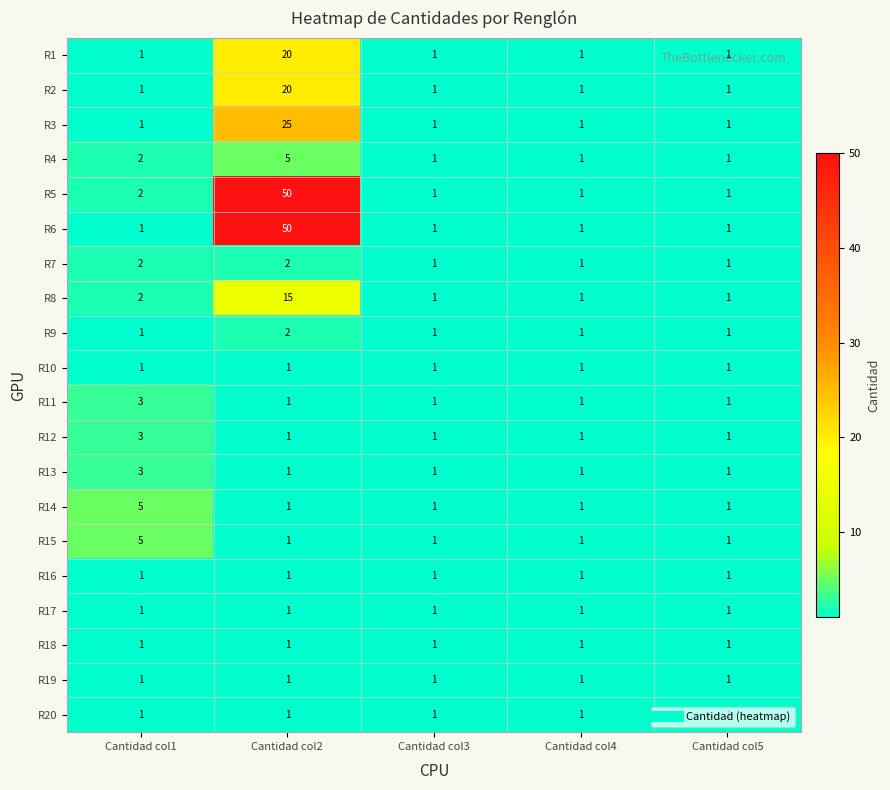

Which series changed the most between Cantidad col1 and Cantidad col2?

R6